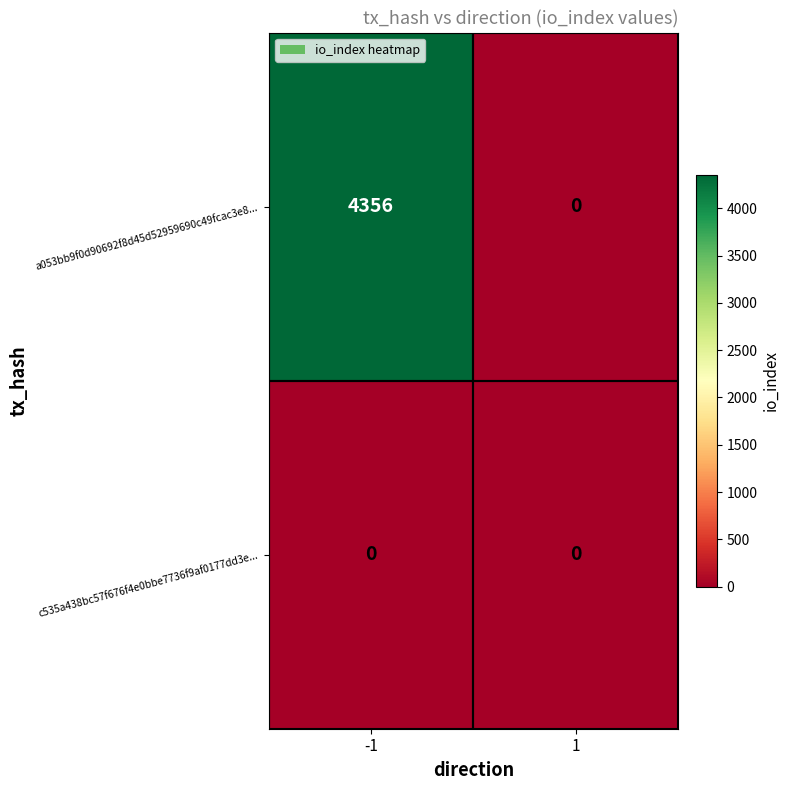

What is the spread (max minus min) of values at -1?

4356